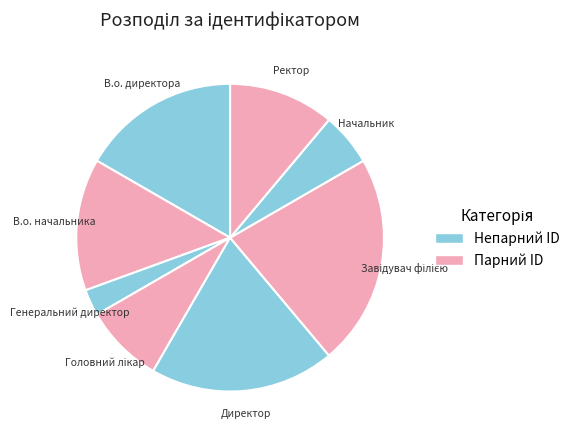

Rank the categories by value from lowest to highest.

Генеральний директор, Начальник, Головний лікар, Ректор, В.о. начальника, В.о. директора, Директор, Завідувач філією